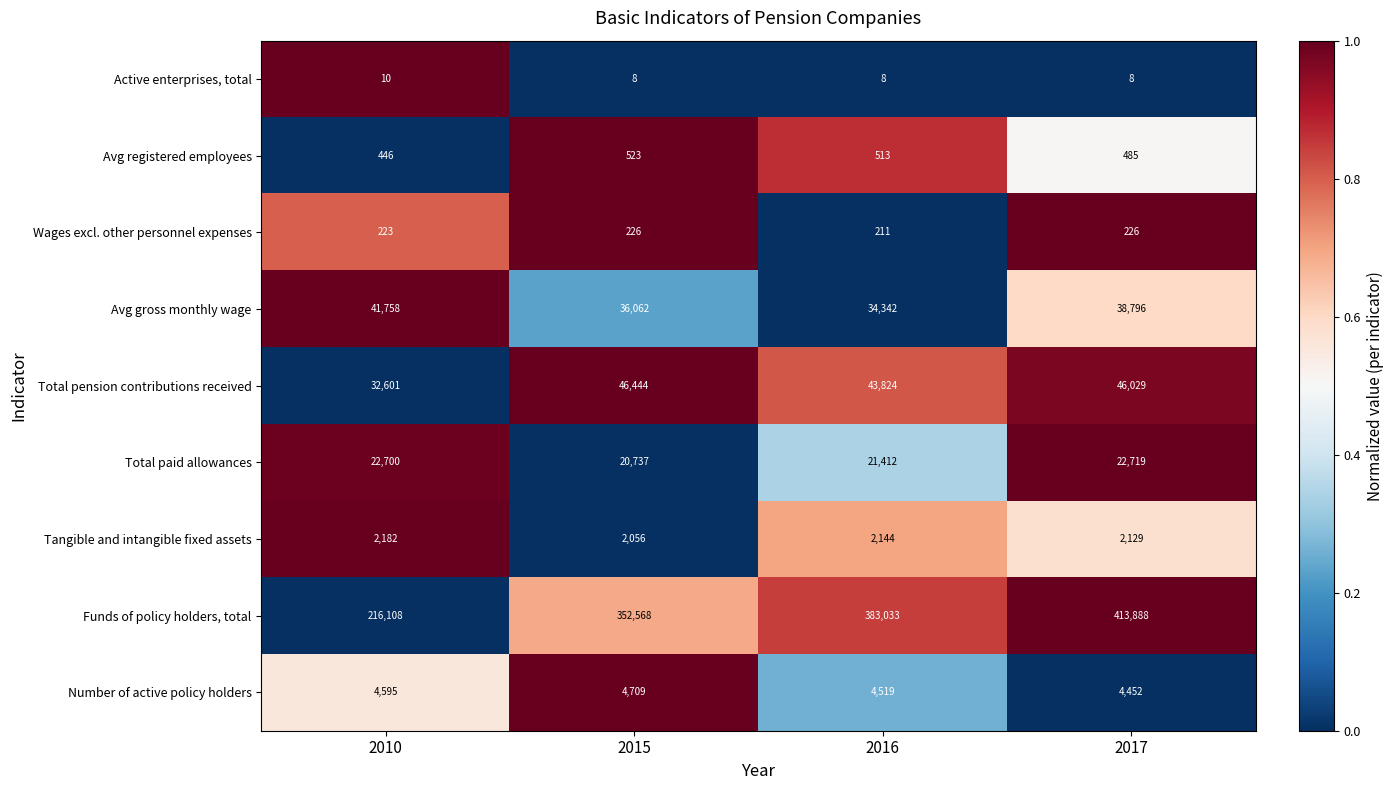

What is the difference between the Tangible and intangible fixed assets values at 2017 and 2016?

15